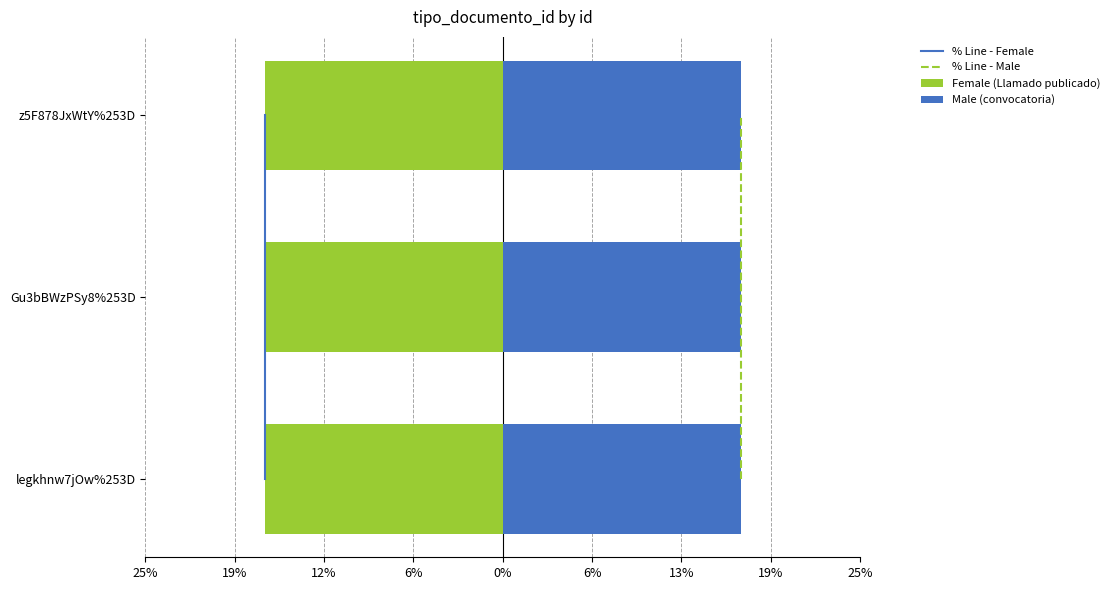

Between 19% and 12%, which series saw the biggest shift?

% Line - Female